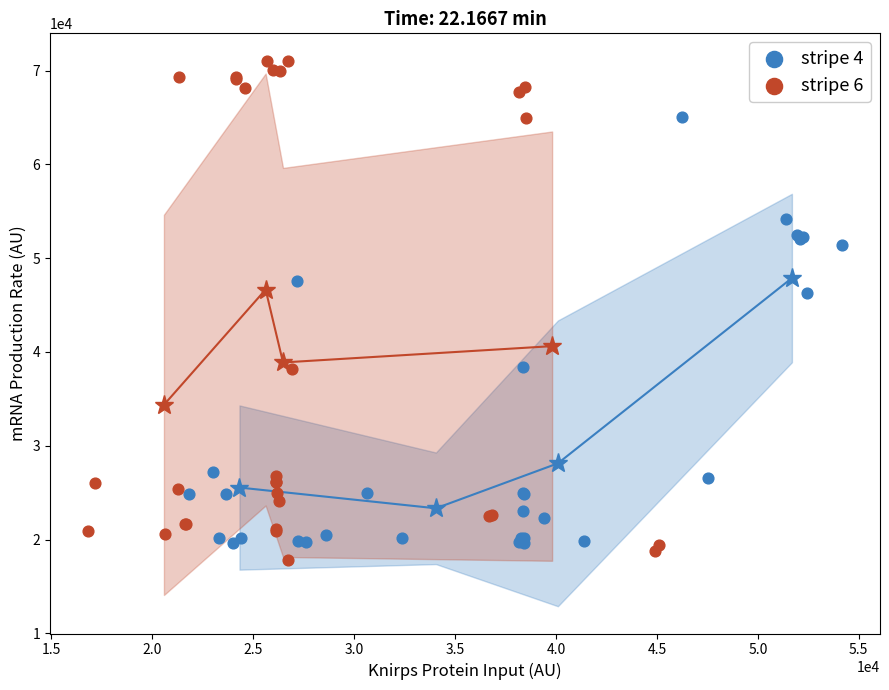

Which series has the widest spread of Y values?

stripe 6